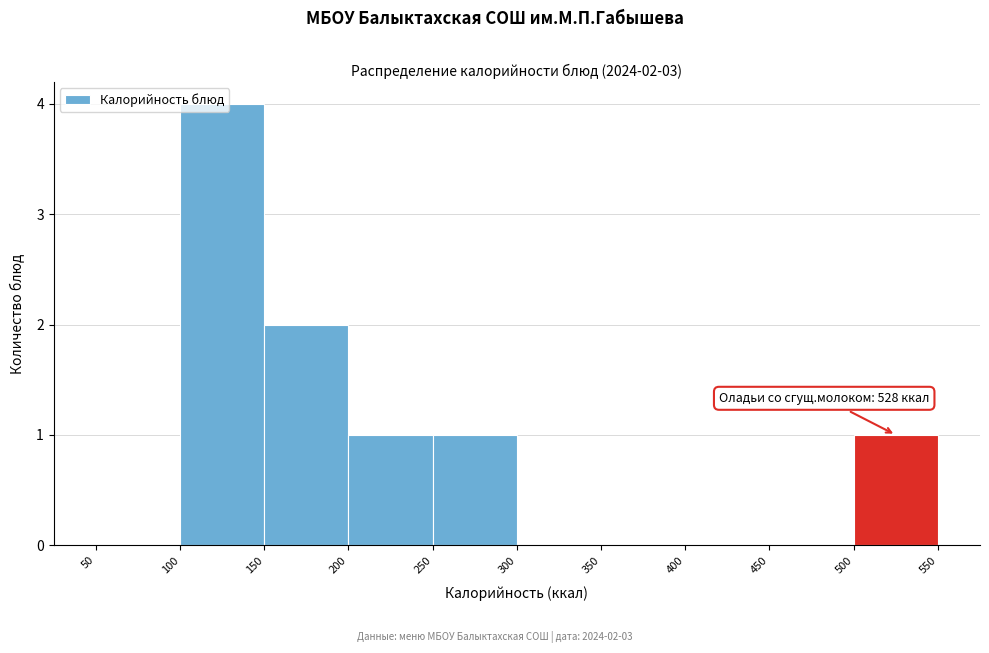

Which range on the x-axis has the tallest bar?

100 to 150